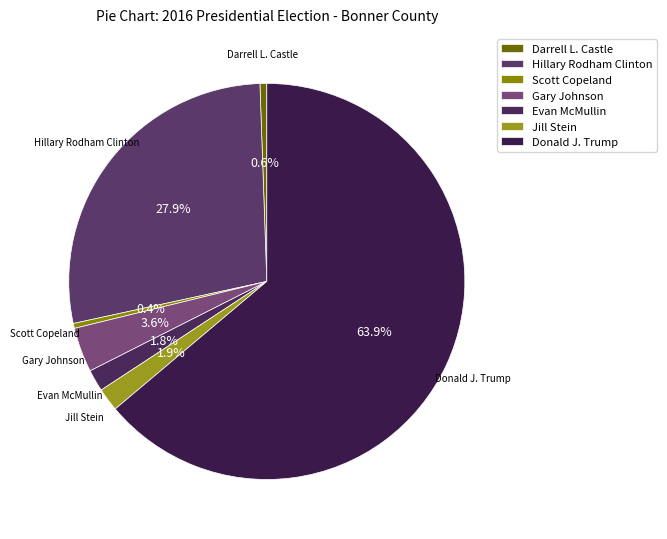

What is the largest slice in the pie chart?

Donald J. Trump